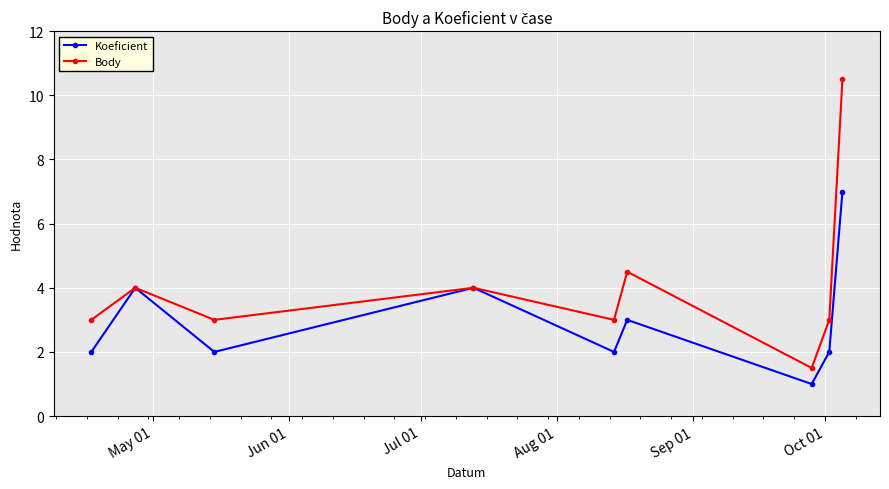

What is the minimum value for Body?

1.5